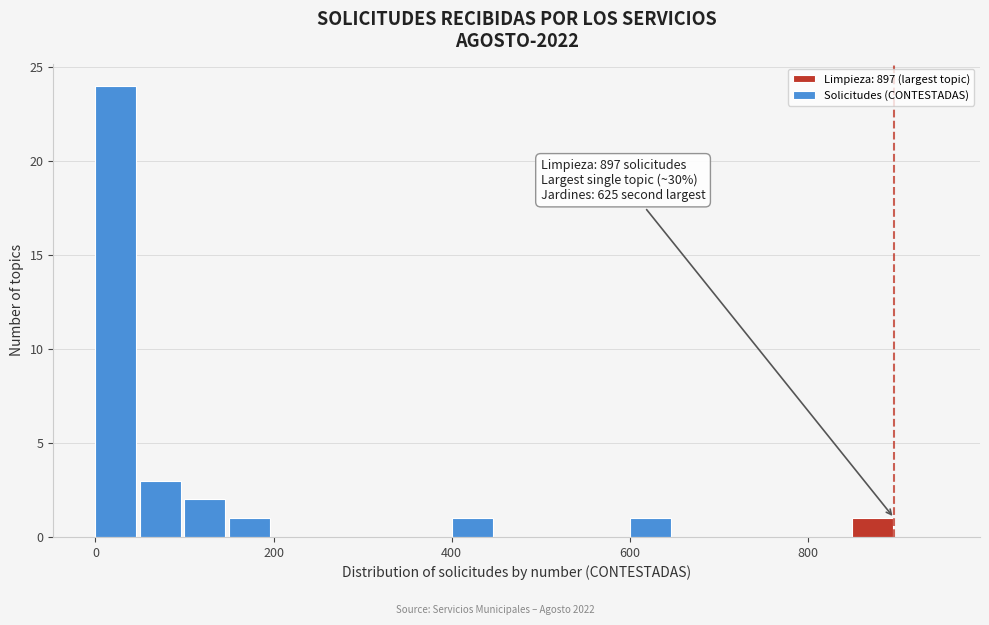

Around what value on the x-axis is the tallest bar? Give the approximate position of its centre, as read against the axis.

20